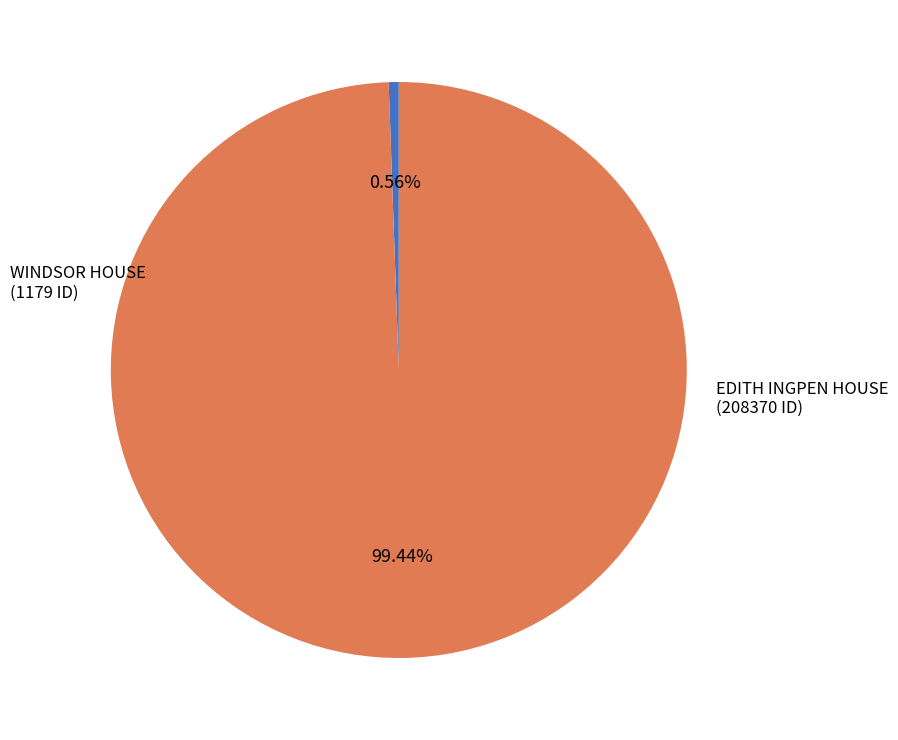

Which slice is the largest?

EDITH INGPEN HOUSE